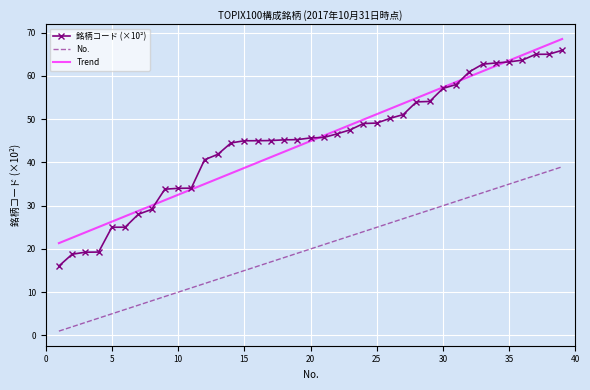

True or false: Trend and No. intersect in this chart.

False